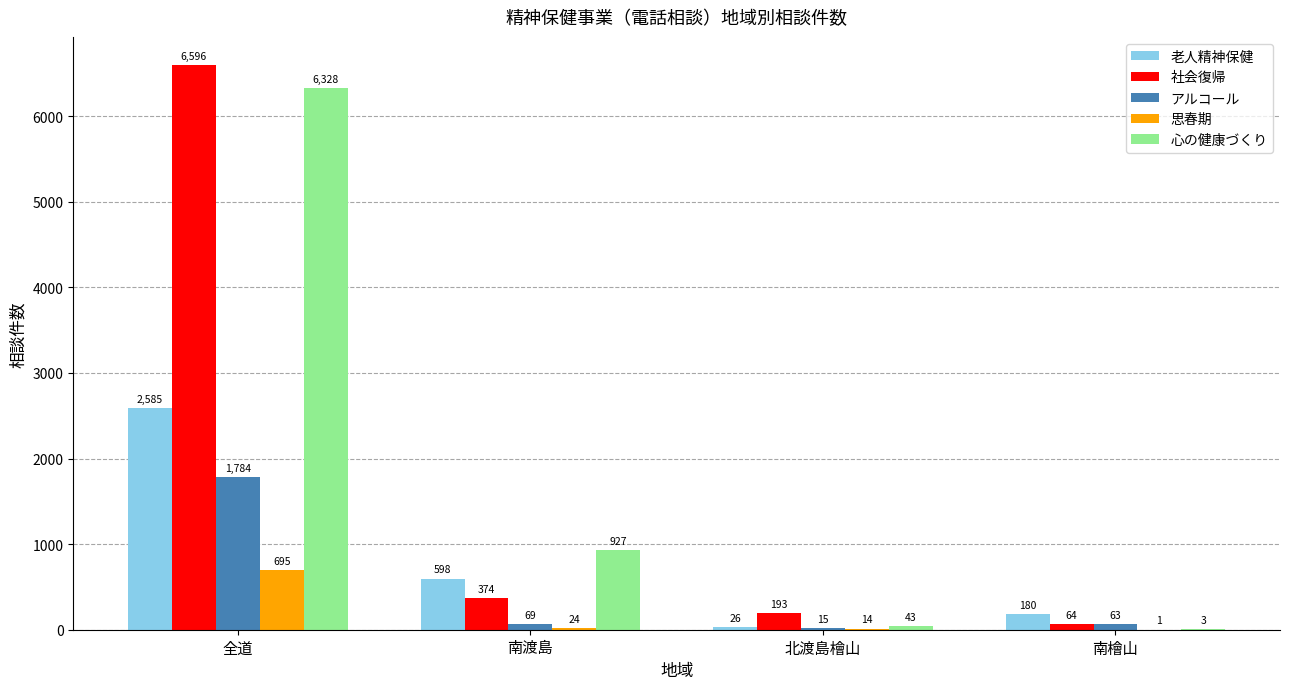

What is the sum of the 社会復帰 values at 全道 and 南檜山?

6660